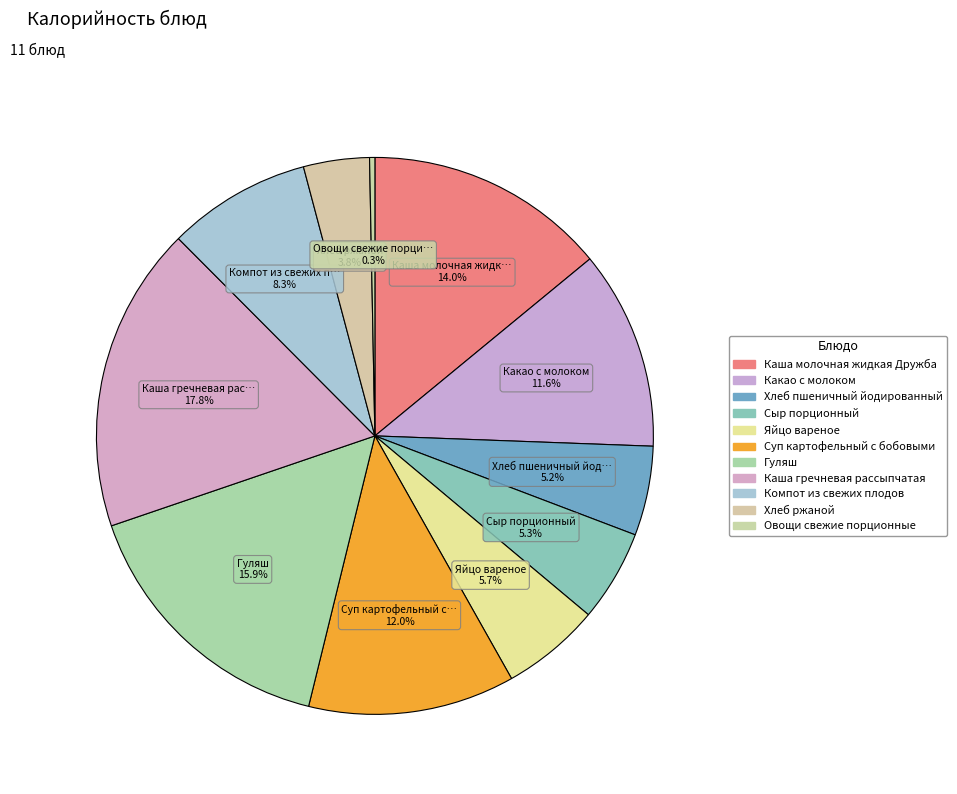

True or false: Какао с молоком accounts for 6% of the total.

False